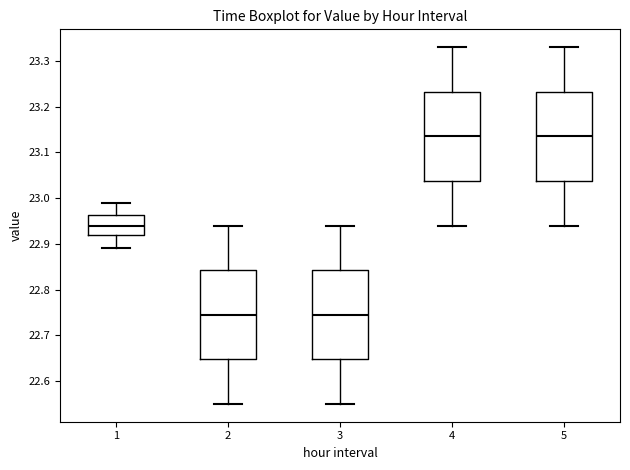

Where is the lower edge of the box at x = 3 on the y-axis? The values are not printed on the chart, so give them approximately, as read against the axis.

22.65